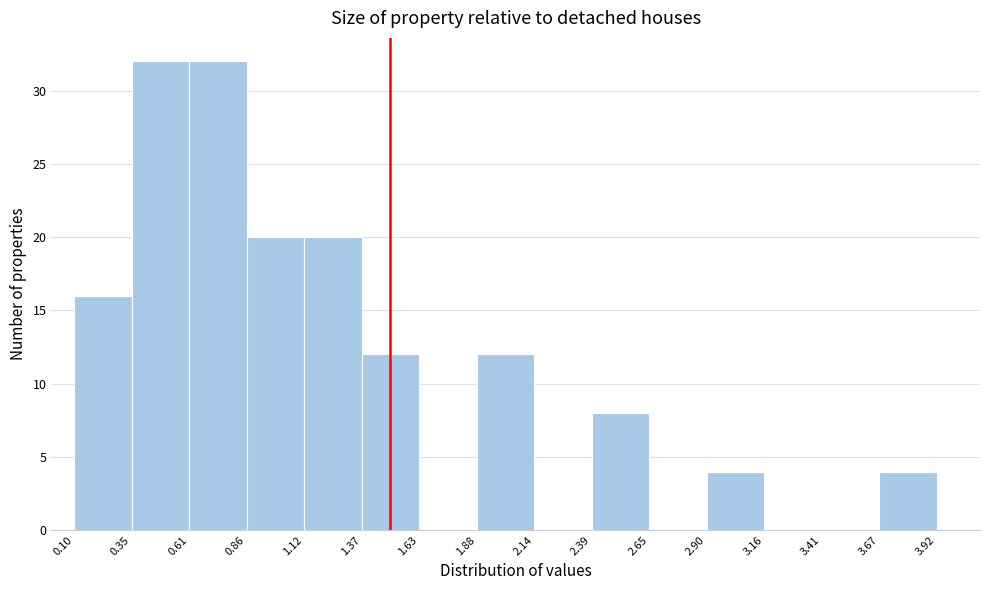

Reading left to right, transcribe this chart: for each bar, give the range it covers on the x-axis and its height. The values are not printed on the chart, so give them approximately, as read against the axis.

0.10 to 0.35: 16
0.35 to 0.61: 32
0.61 to 0.86: 32
0.86 to 1.12: 20
1.12 to 1.37: 20
1.37 to 1.63: 12
1.63 to 1.88: 0
1.88 to 2.14: 12
2.14 to 2.39: 0
2.39 to 2.65: 8
2.65 to 2.90: 0
2.90 to 3.16: 4
3.16 to 3.41: 0
3.41 to 3.67: 0
3.67 to 3.92: 4